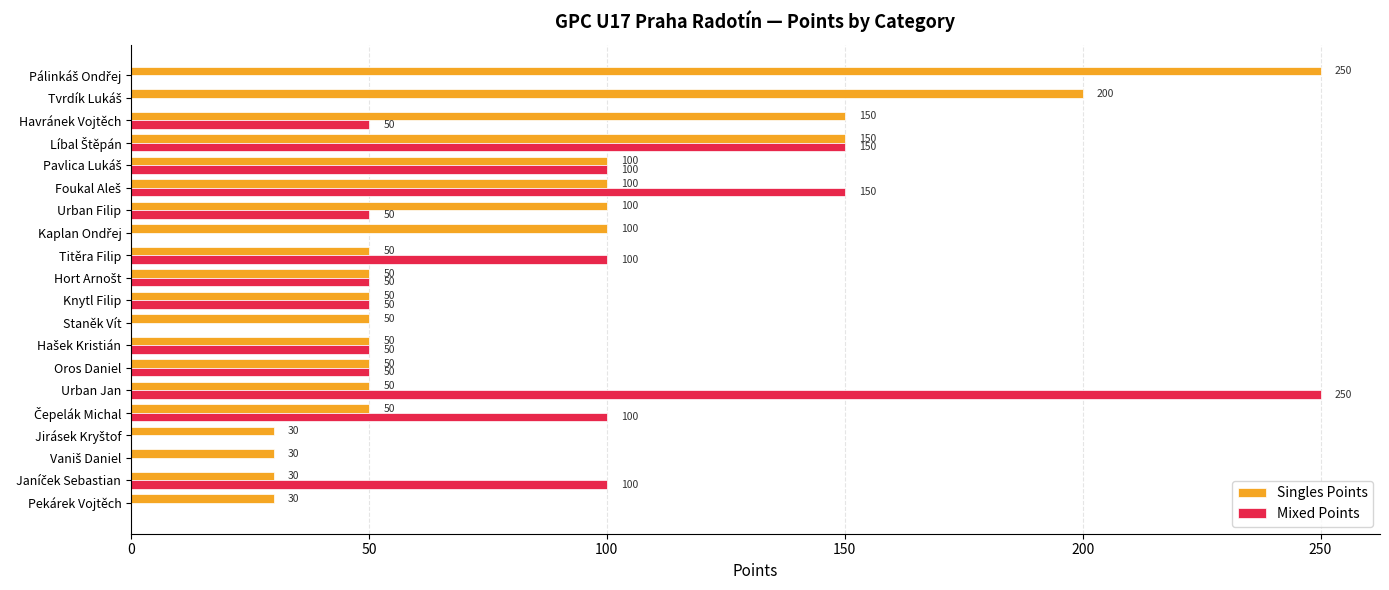

What value does the Singles Points series have at Urban Jan, to the nearest 10?

50